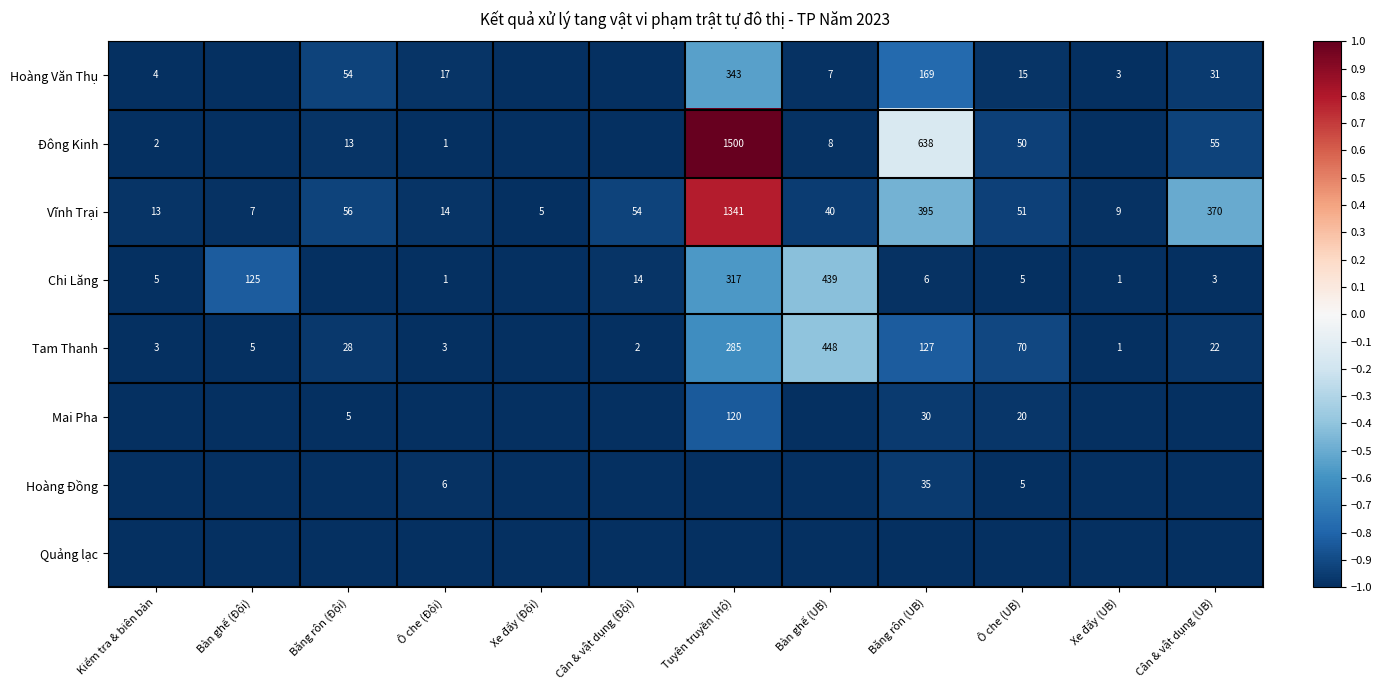

Is the value of Vĩnh Trại at Kiểm tra & biên bản greater than the value of Chi Lăng at Kiểm tra & biên bản?

Yes